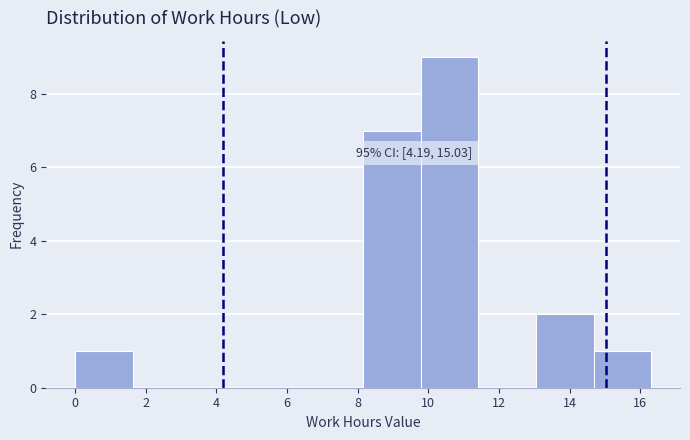

Over which range of the x-axis is the bar tallest?

9.8 to 11.4